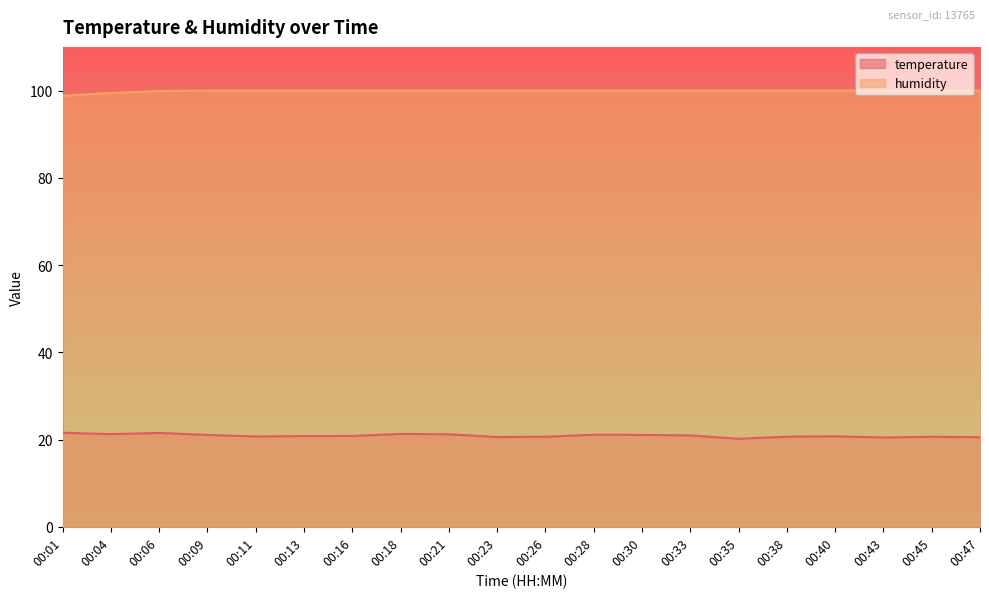

What is the difference between the humidity values at 00:43 and 00:04?

0.6